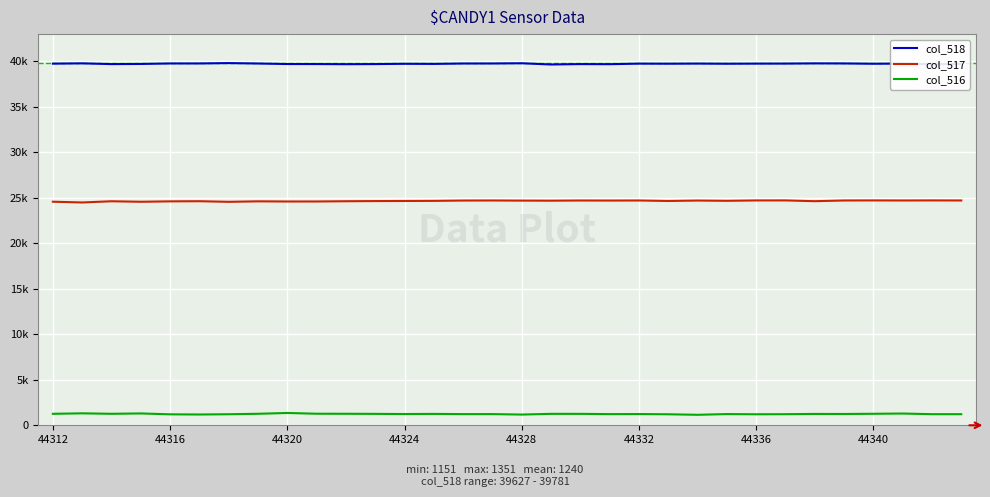

What are all the series names shown in the legend?

col_518, col_517, col_516